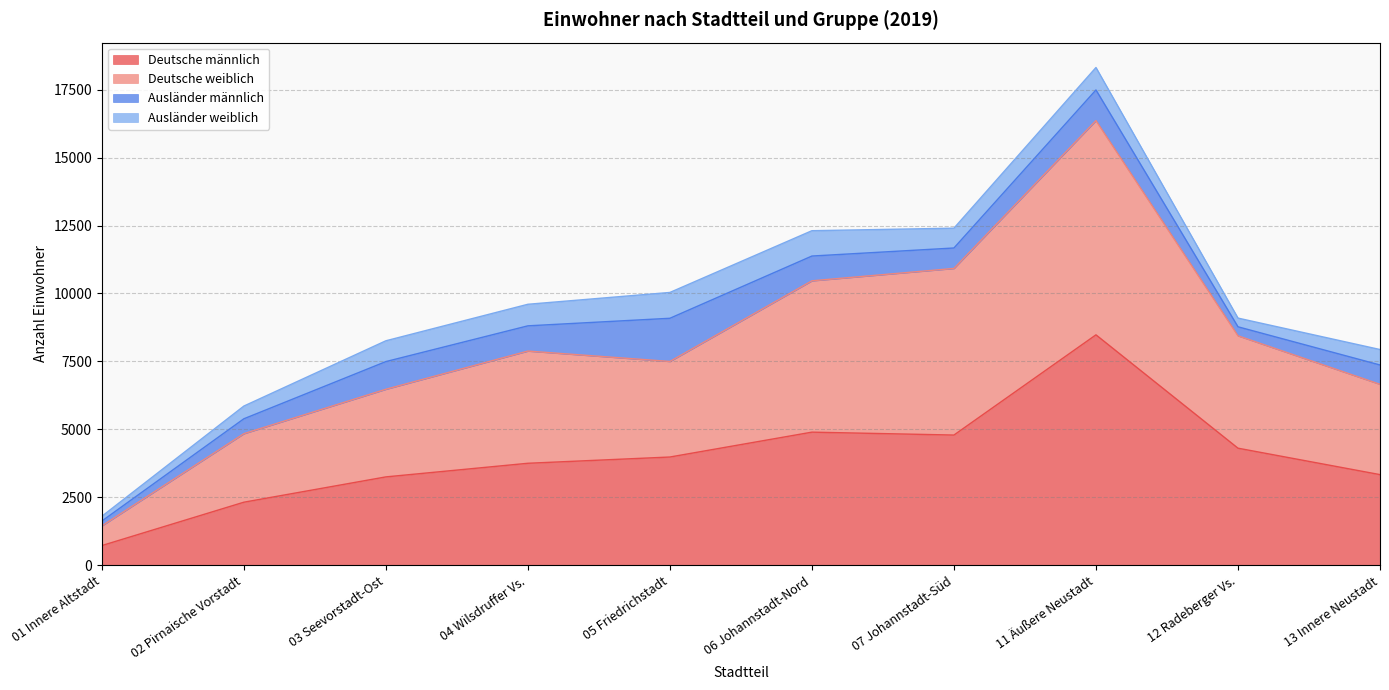

The value of Deutsche weiblich at 04 Wilsdruffer Vs. is 13347. True or false?

False